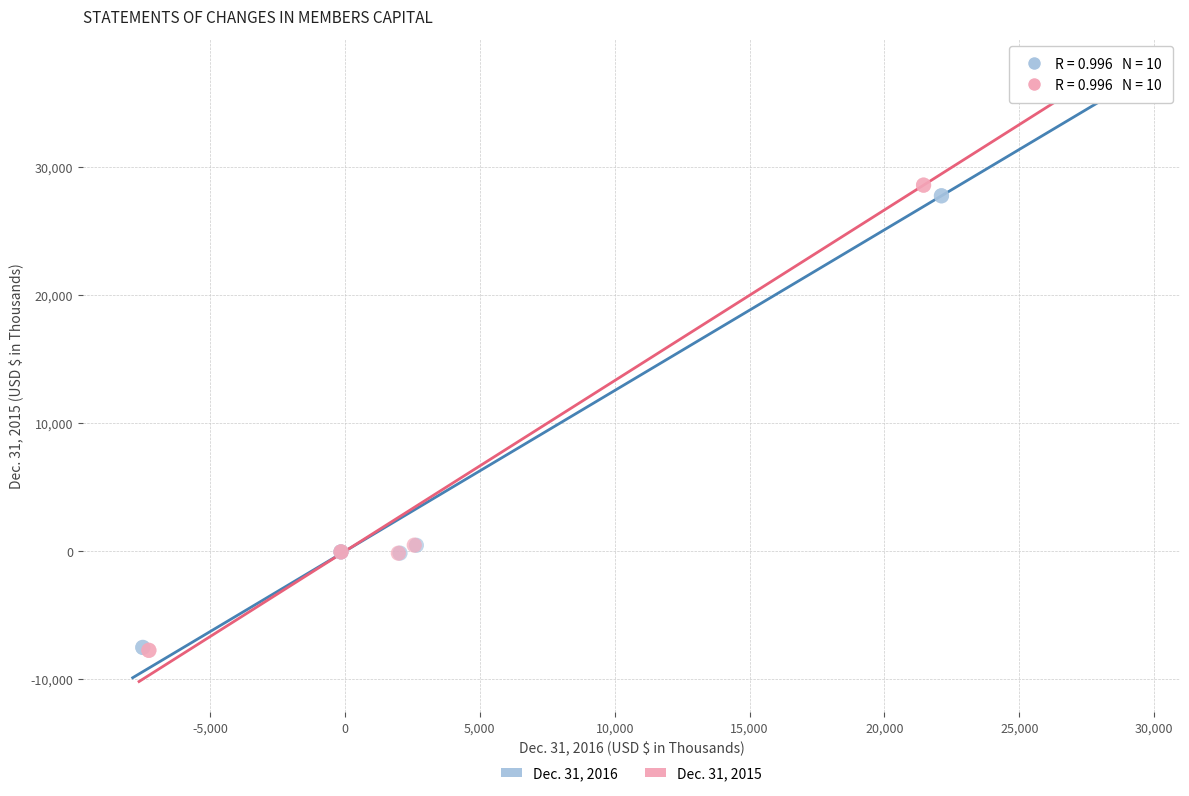

What are all the series names shown in the legend?

Dec. 31, 2016, Dec. 31, 2015